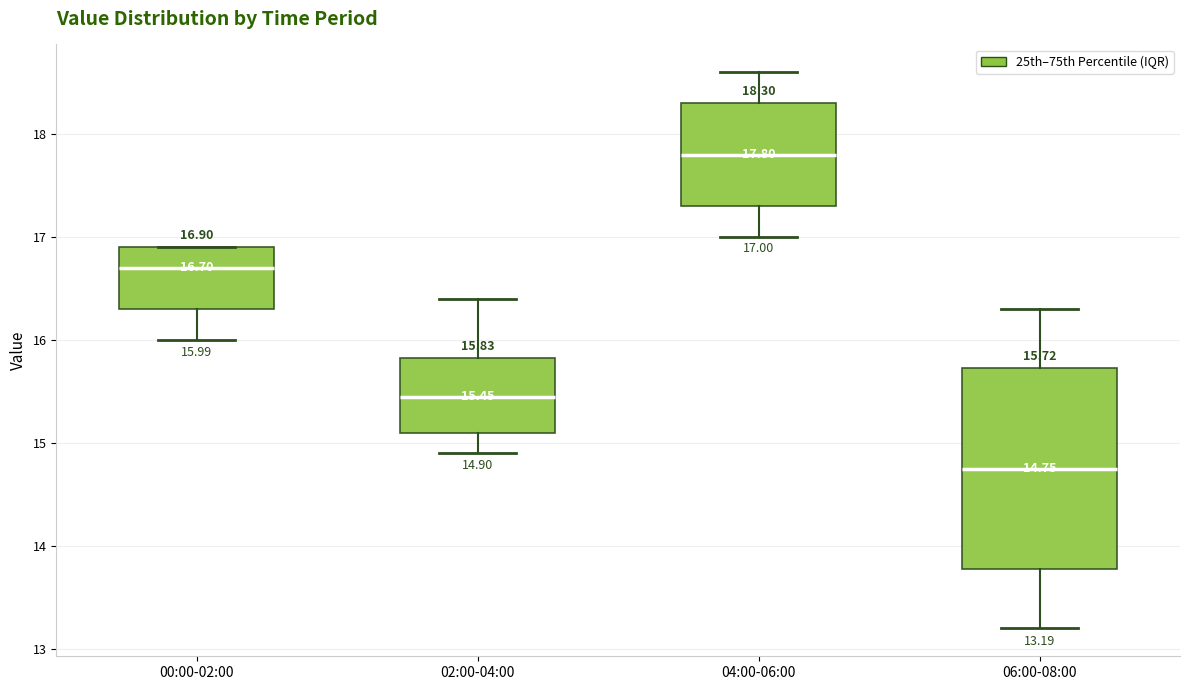

Which box's median line is the highest?

04:00-06:00